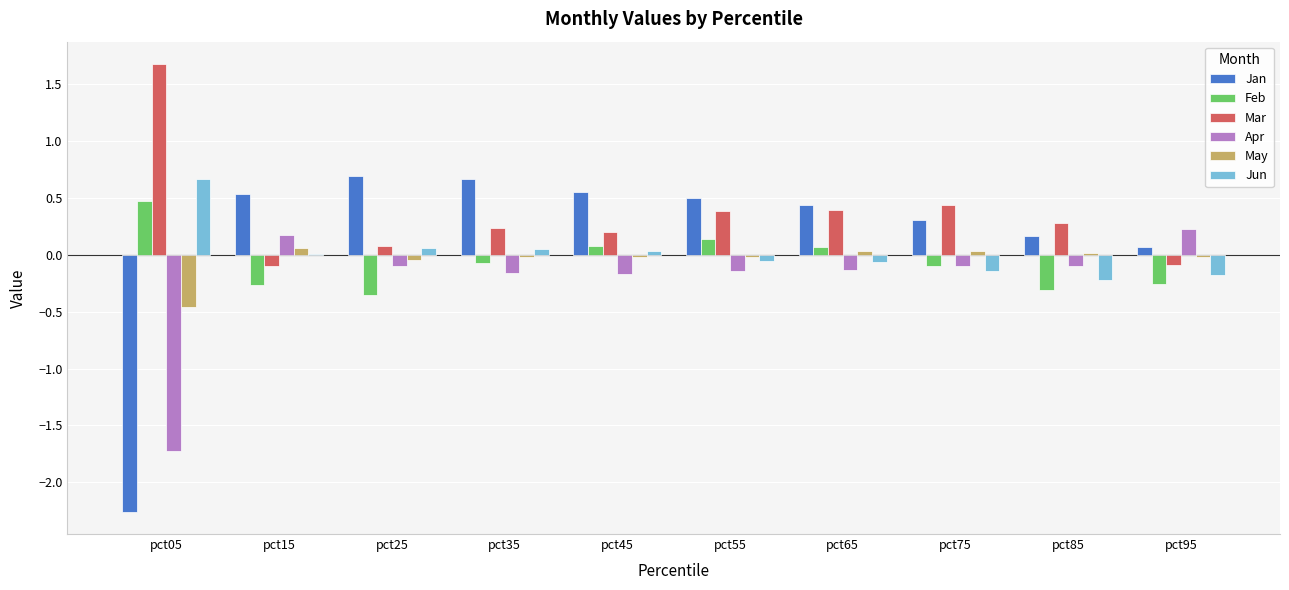

Is the value of Mar at pct25 greater than the value of Apr at pct35?

Yes